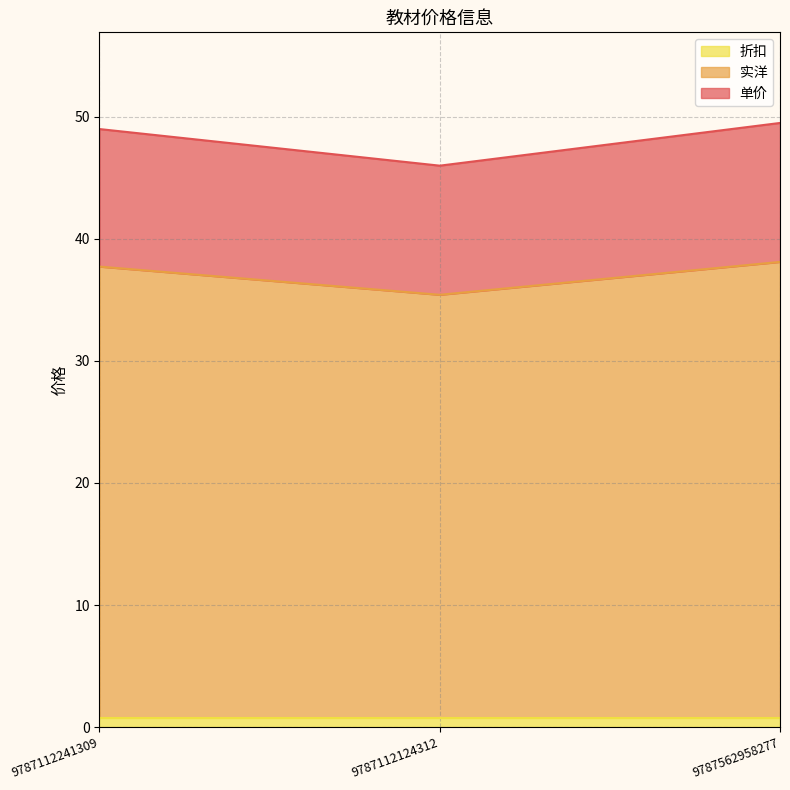

At how many categories does at least one series exceed 45?

3